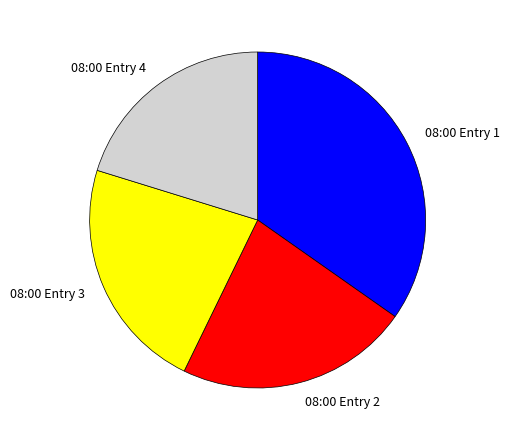

True or false: 08:00 Entry 4 accounts for 20% of the total.

True